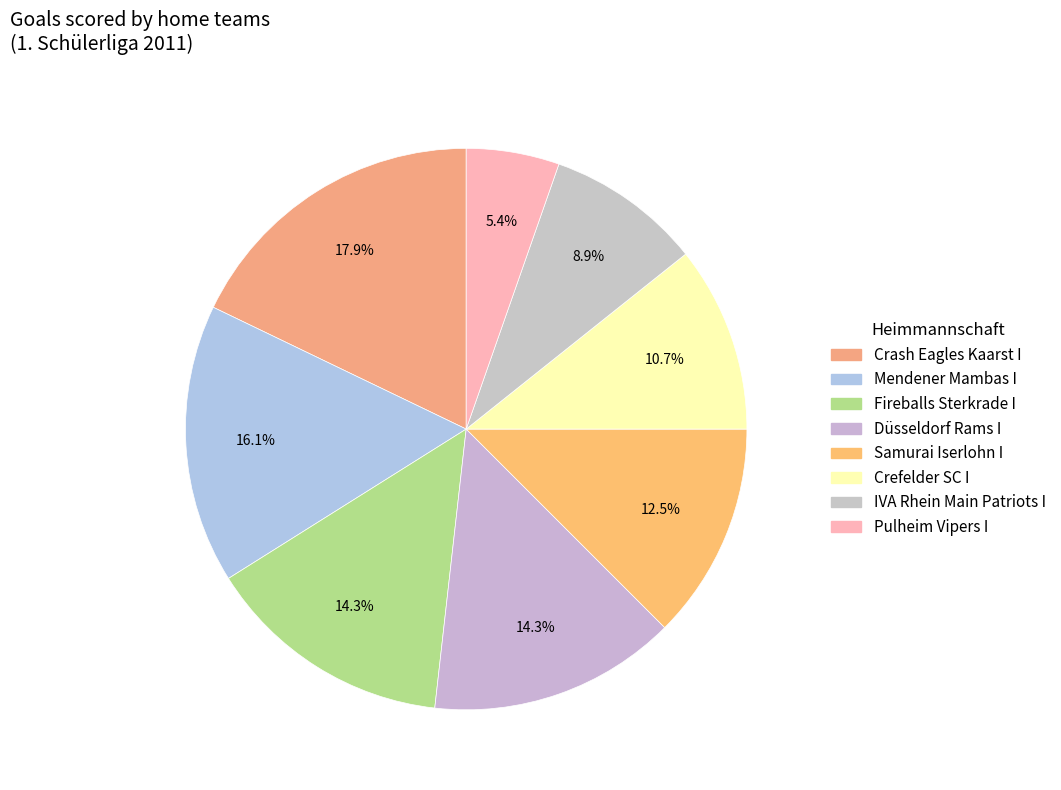

Count the number of slices in the pie.

8